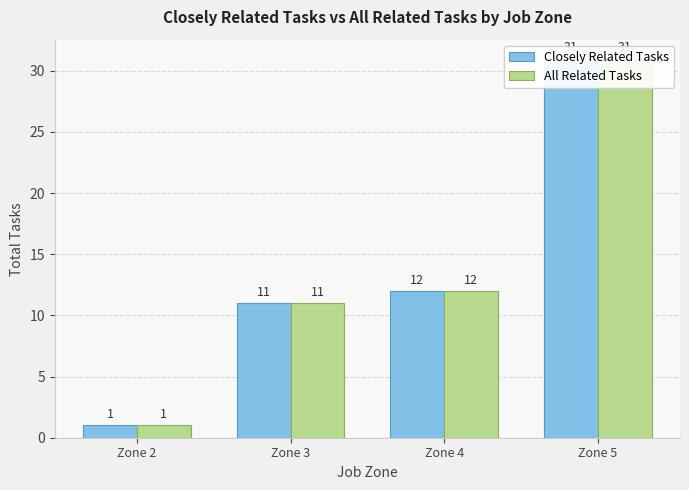

Reading left to right, list all the values displayed in this chart.

Closely Related Tasks: Zone 2=1	Zone 3=11	Zone 4=12	Zone 5=31
All Related Tasks: Zone 2=1	Zone 3=11	Zone 4=12	Zone 5=31